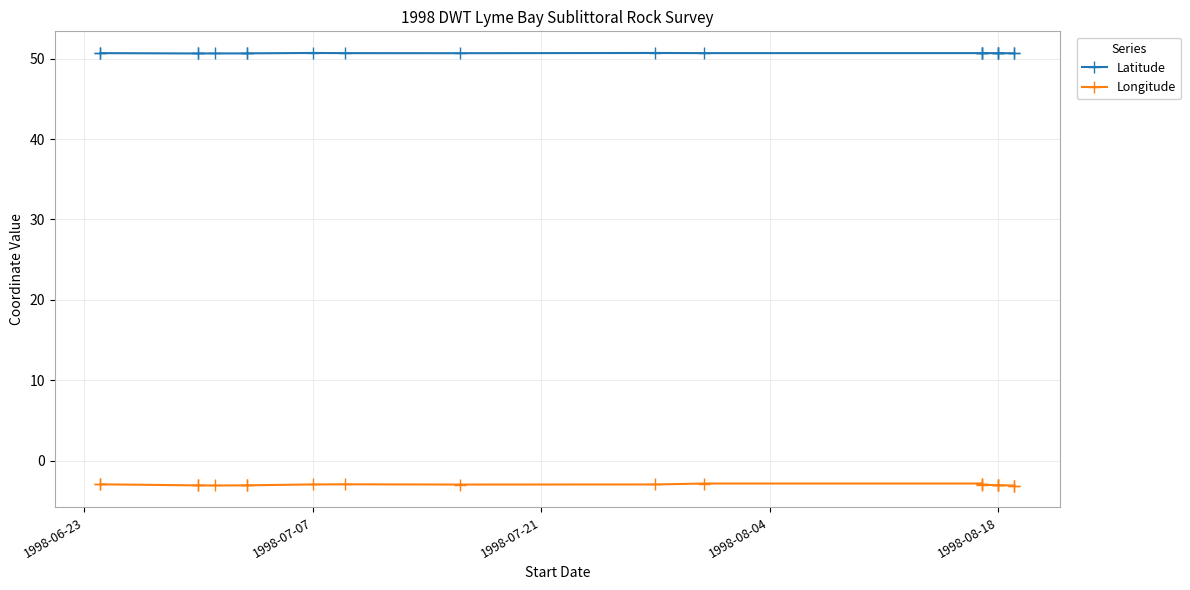

What is the difference between the maximum and minimum values in the Longitude series?

0.3